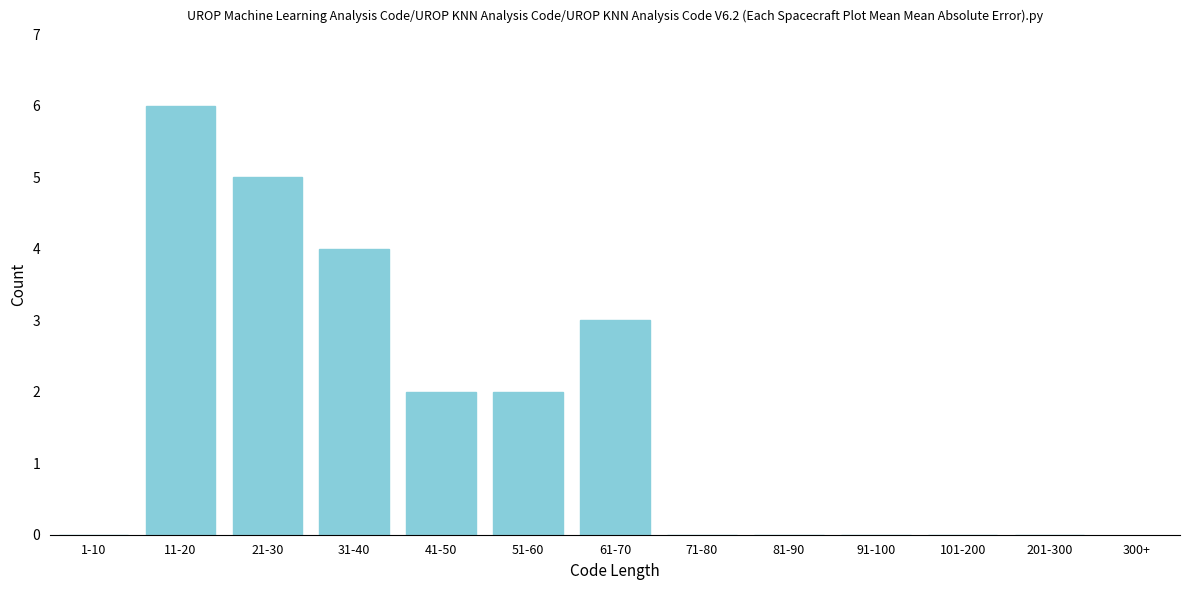

Reading right to left, transcribe all the data shown in this chart.

201-300=0	101-200=0	91-100=0	81-90=0	71-80=0	61-70=3	51-60=2	41-50=2	31-40=4	21-30=5	11-20=6	1-10=0